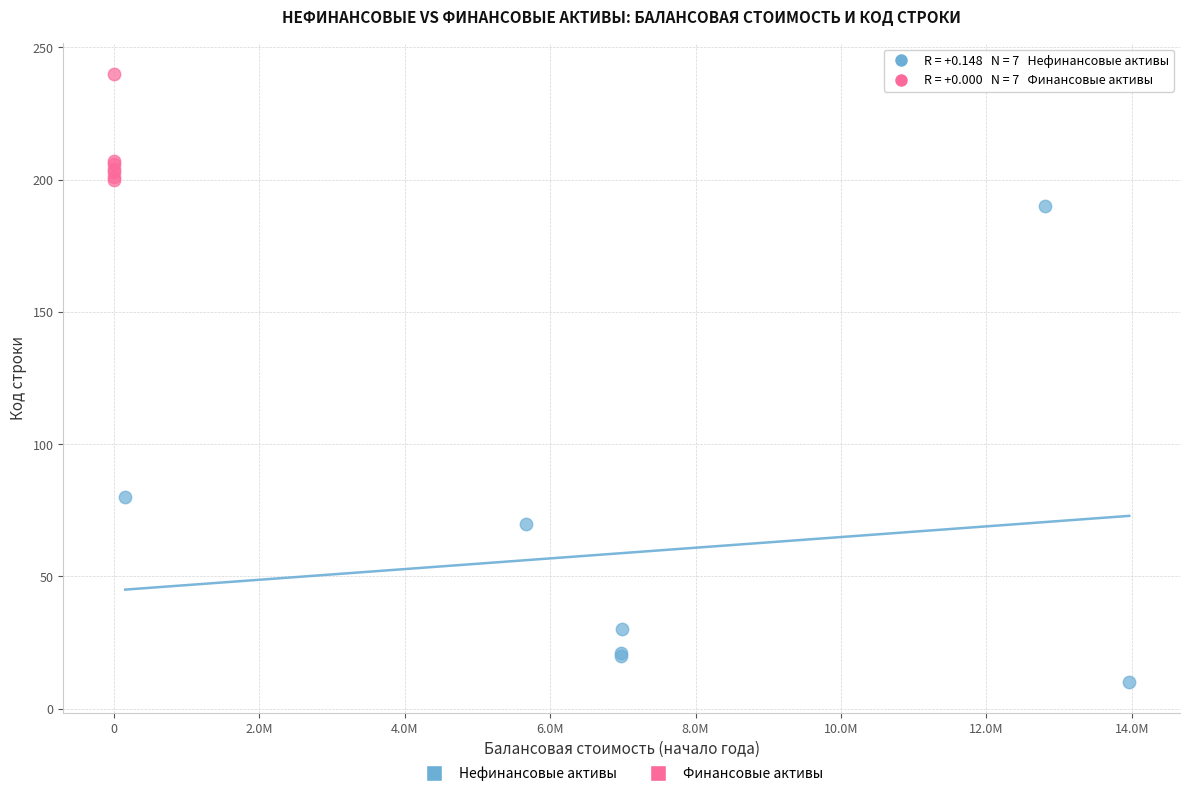

Which series reaches the maximum Y coordinate?

Финансовые активы